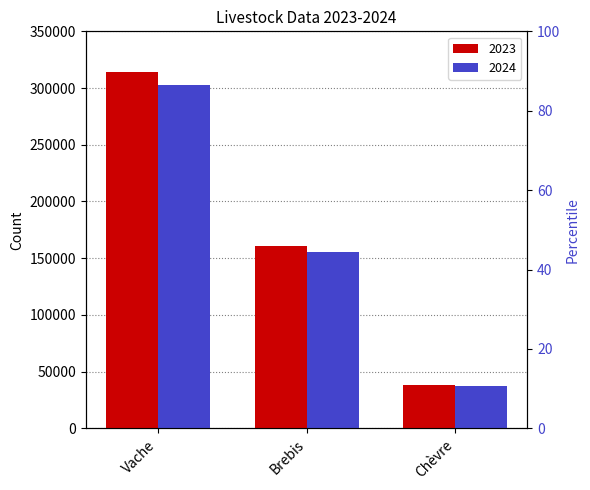

At which label is 2024 closest to 170002?

Brebis